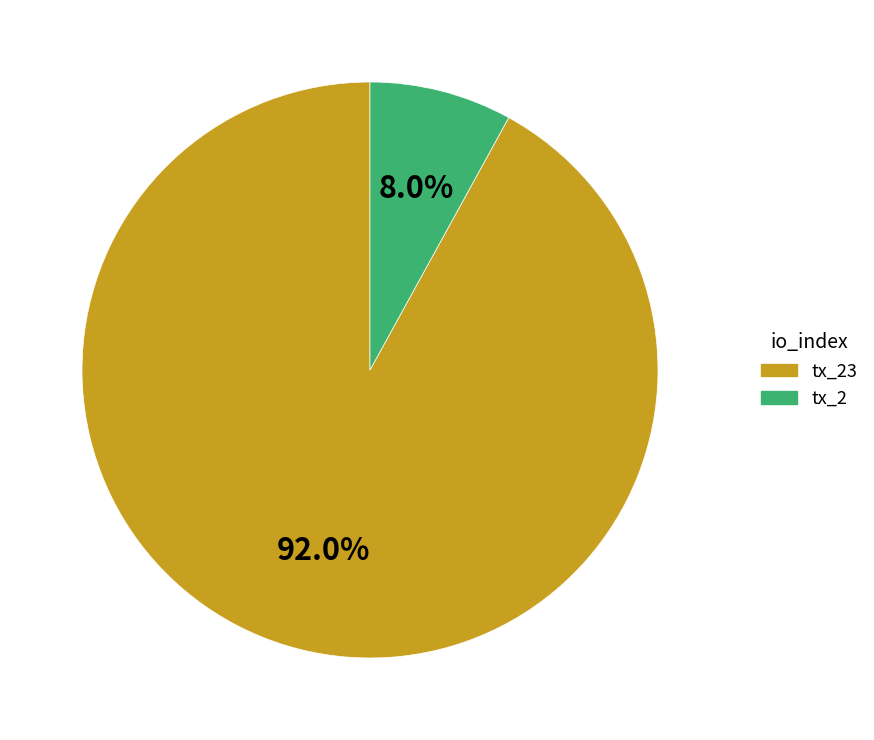

Is there any slice that represents more than half of the pie?

Yes